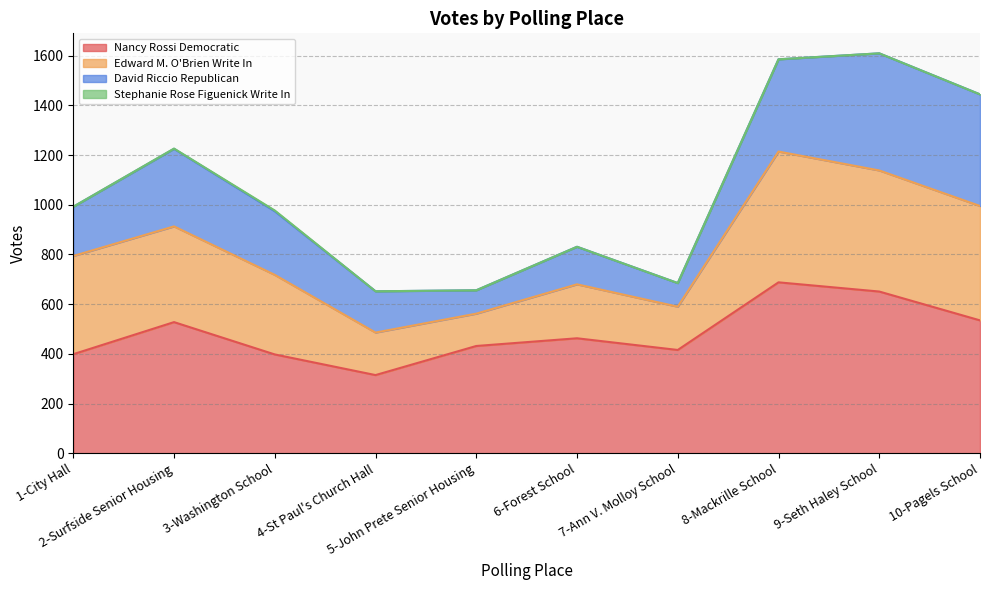

What is the lowest value of the Nancy Rossi Democratic series?

315